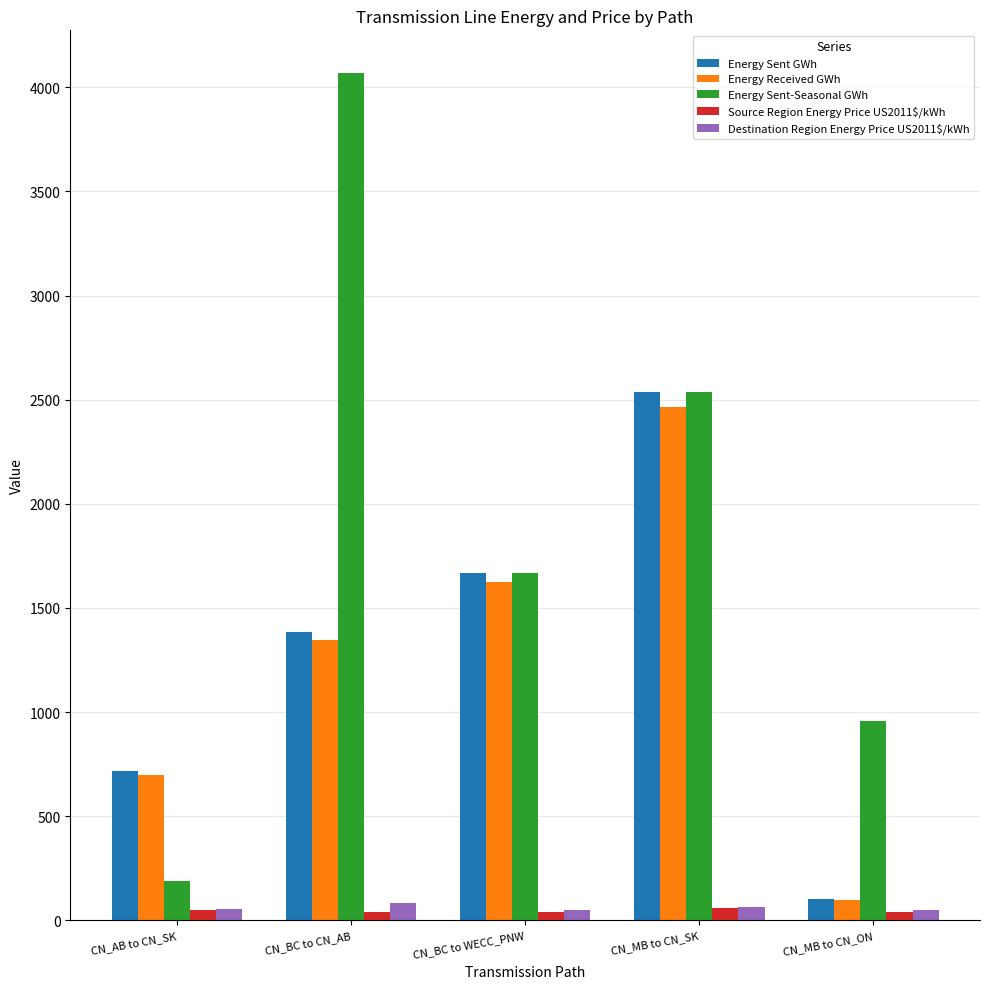

What are all the series names shown in the legend?

Energy Sent GWh, Energy Received GWh, Energy Sent-Seasonal GWh, Source Region Energy Price US2011$/kWh, Destination Region Energy Price US2011$/kWh